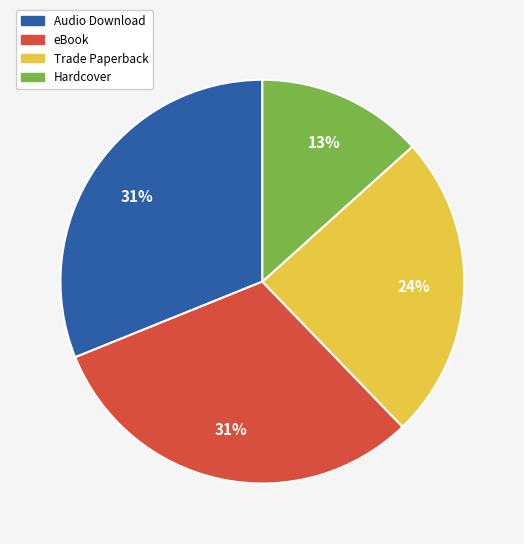

Between Trade Paperback and Hardcover, which is larger?

Trade Paperback